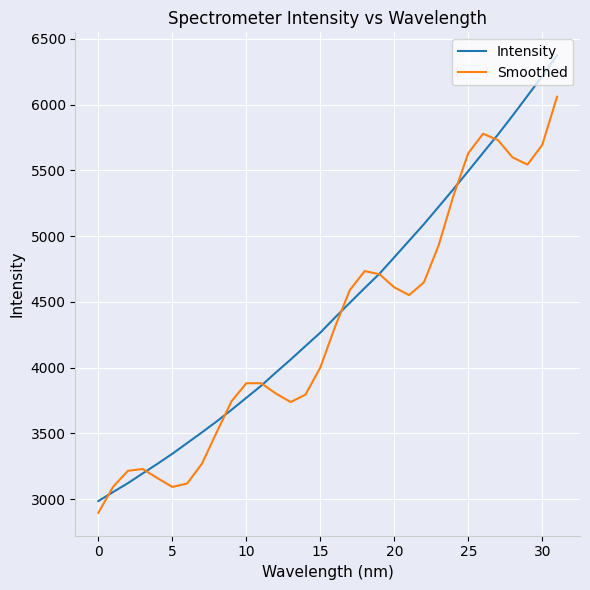

What is the lowest value of the Intensity series?

2985.6